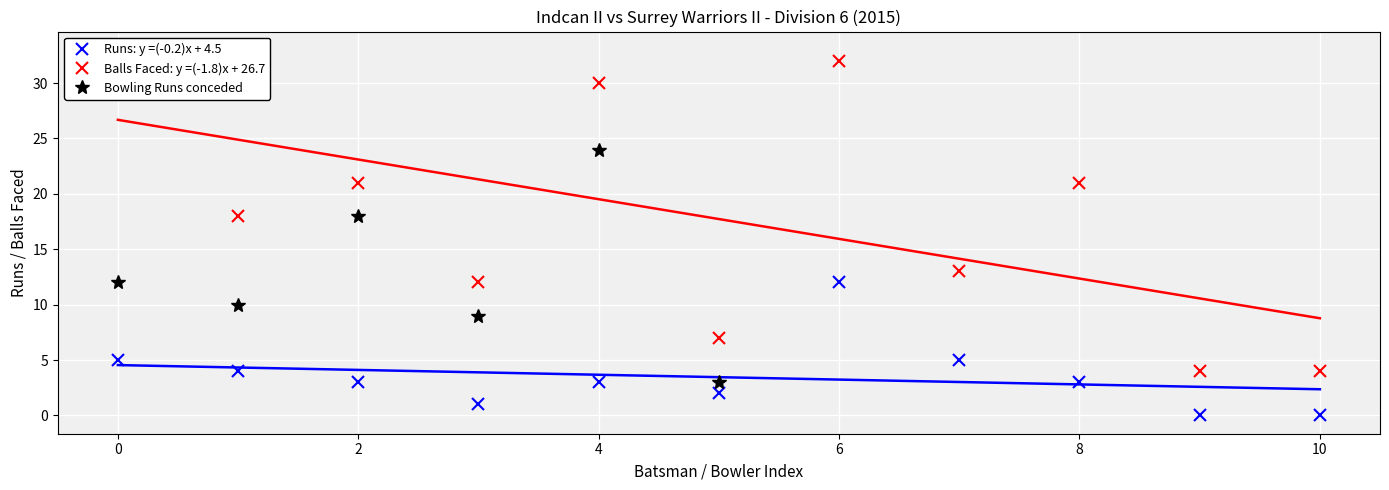

The Runs: y =(-0.2)x + 4.5 series shows 5 at 4. True or false?

False